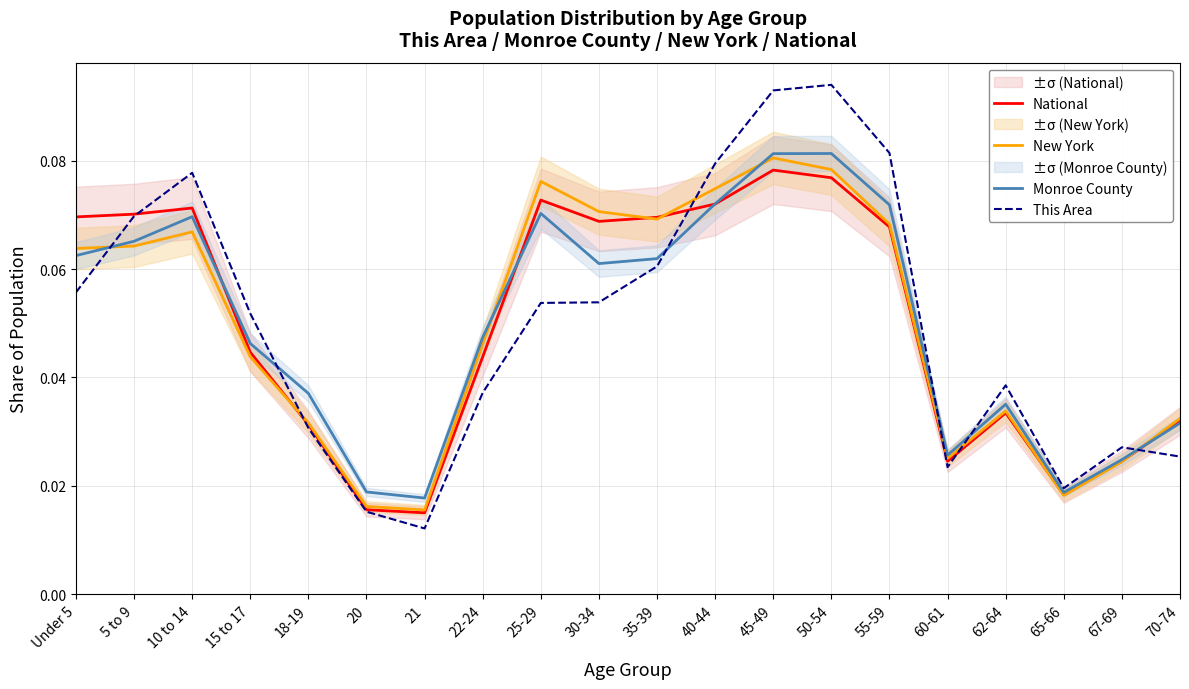

What is the difference between the second highest and minimum values in the National series?

0.1